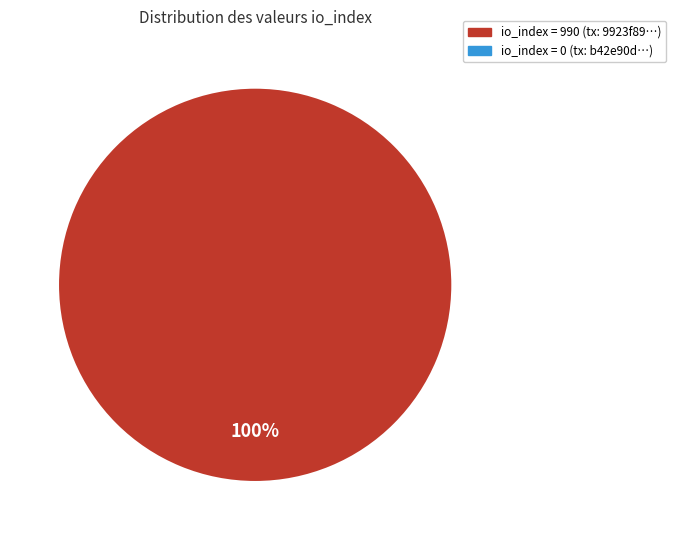

Is there a majority slice in this chart?

Yes